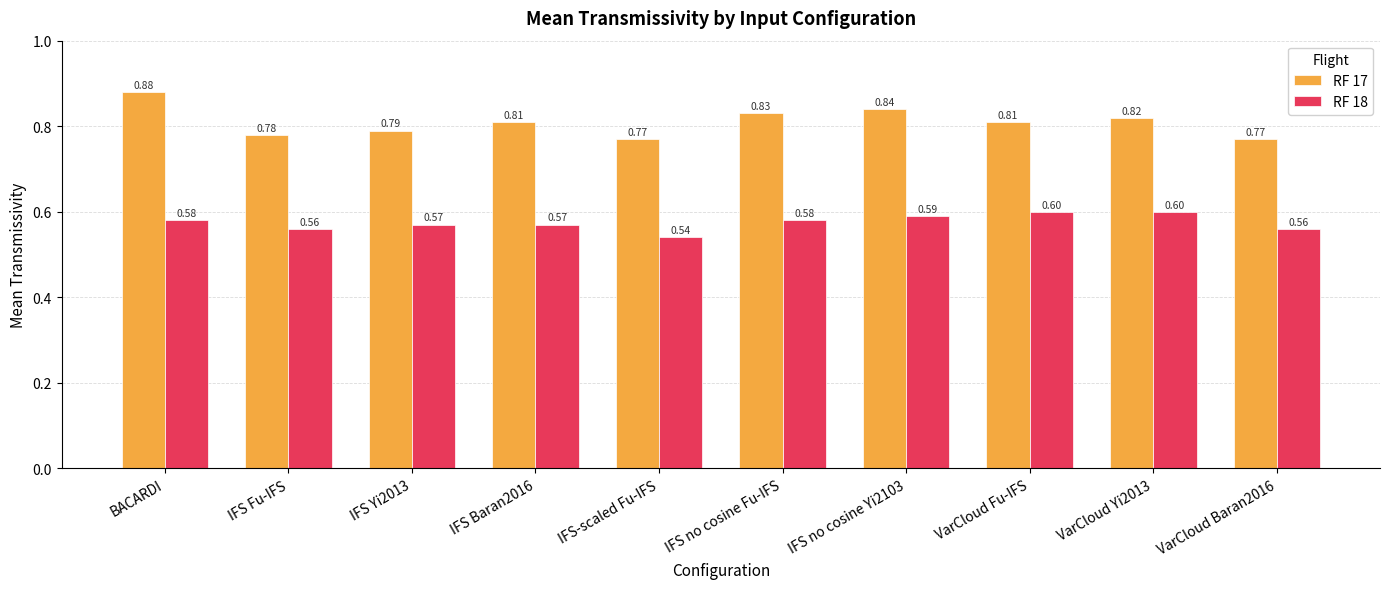

Rank the series by their maximum value, from highest to lowest.

RF 17, RF 18